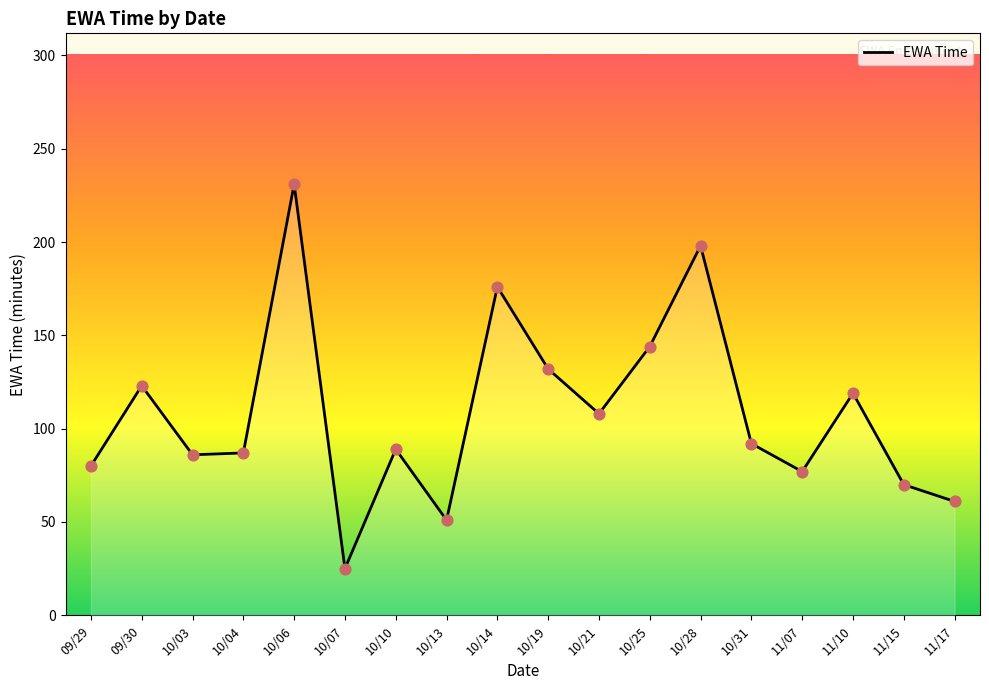

Which has a higher value, 10/14 or 09/29?

10/14